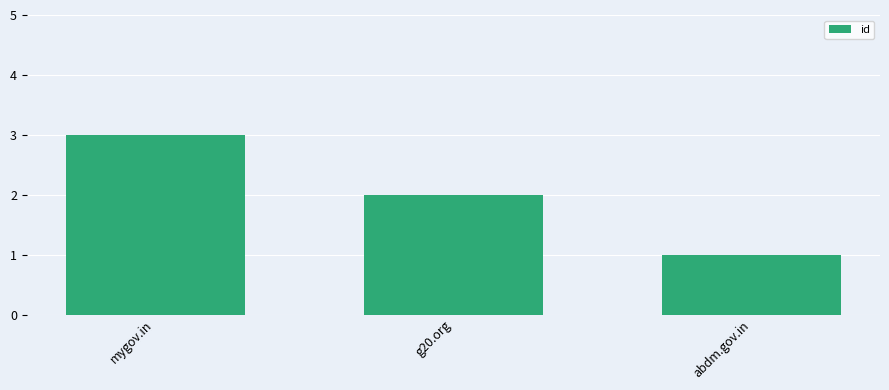

Reading left to right, what are all the values shown in this chart?

mygov.in=3	g20.org=2	abdm.gov.in=1